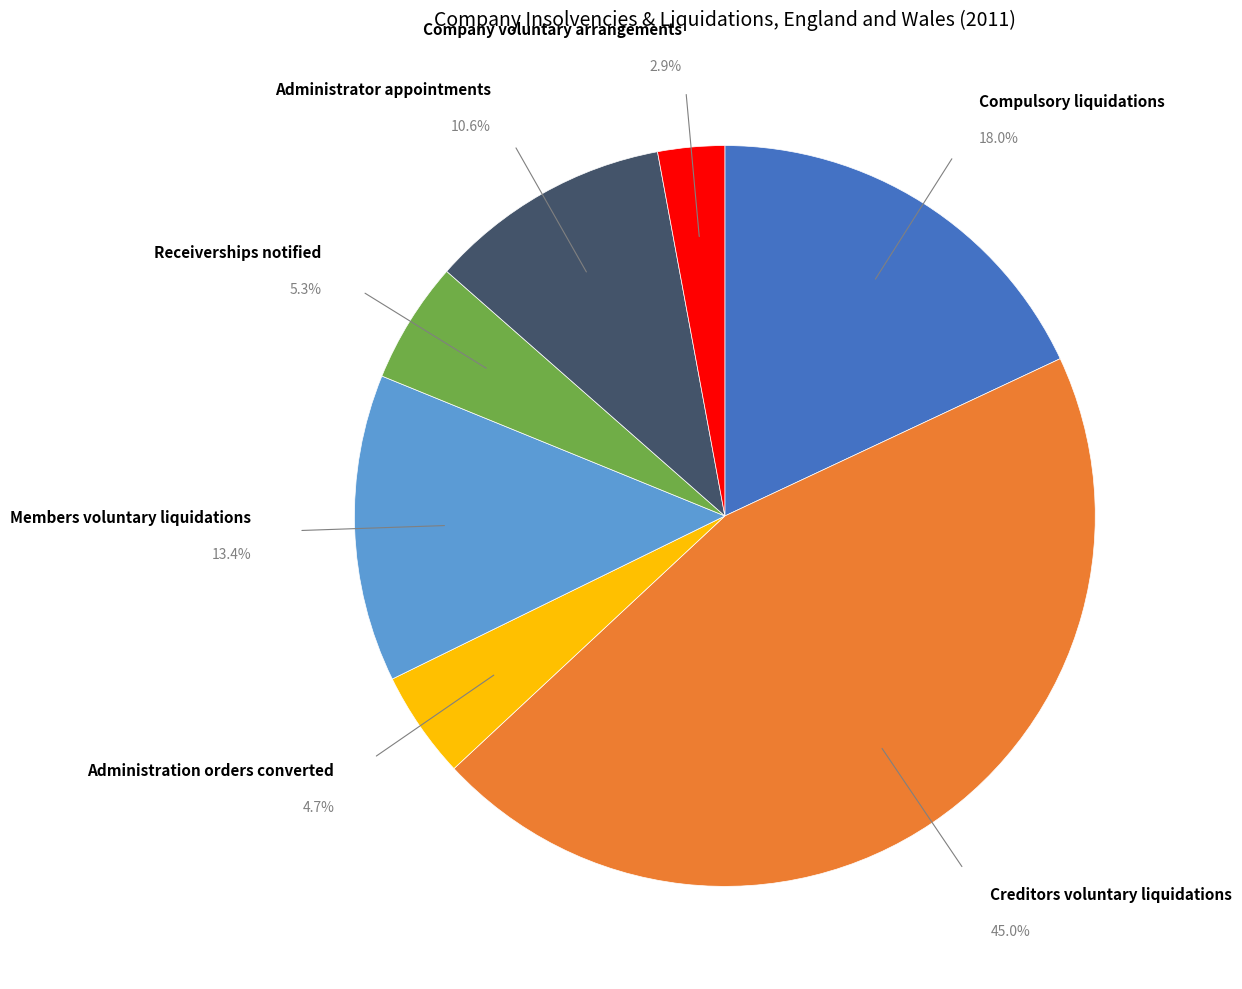

Does any single category account for the majority?

No